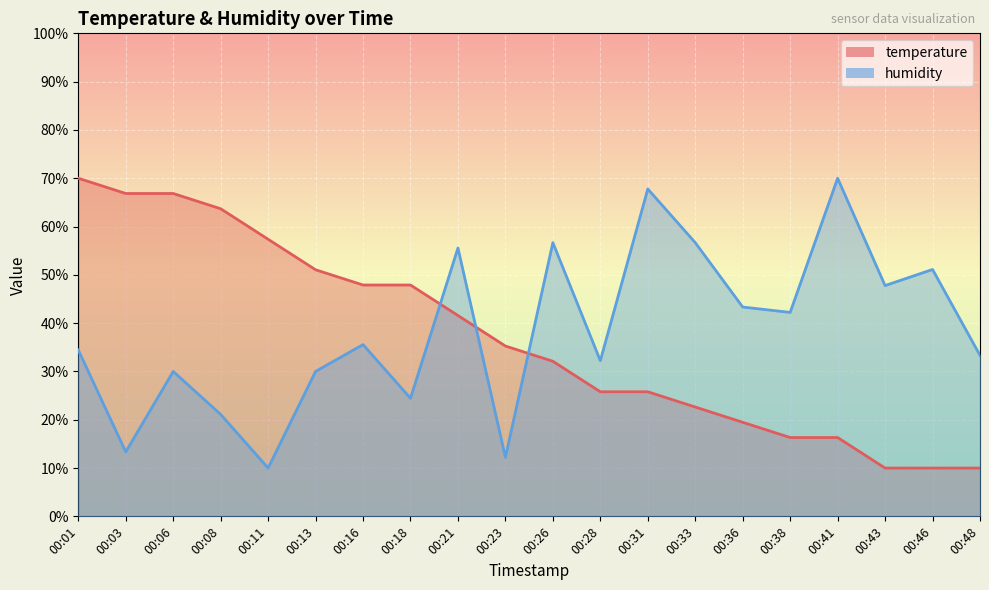

Is the value of temperature at 00:16 greater than the value of humidity at 00:43?

Yes